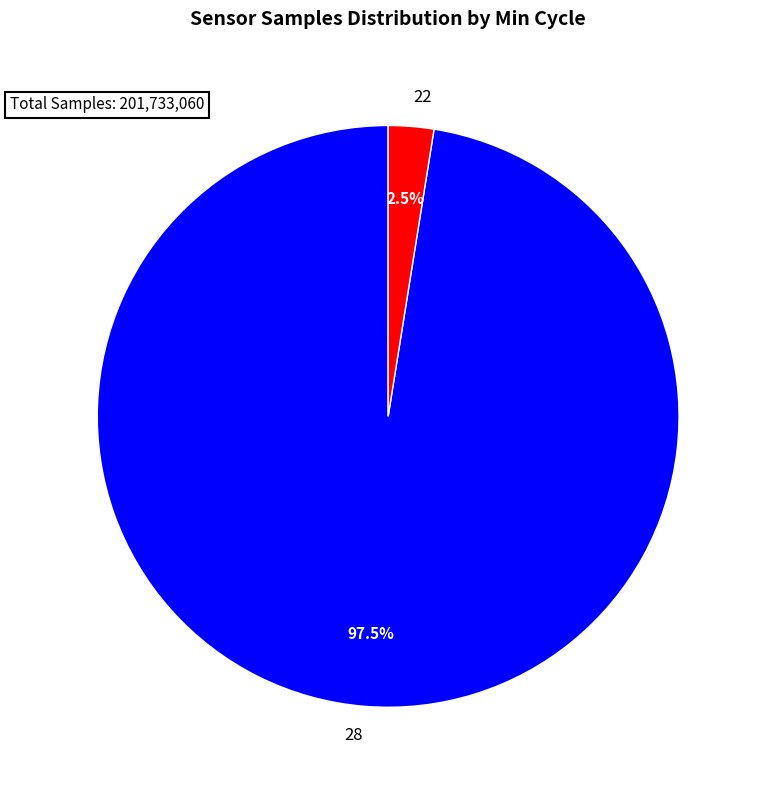

What portion of the pie excludes 22?

97.5%